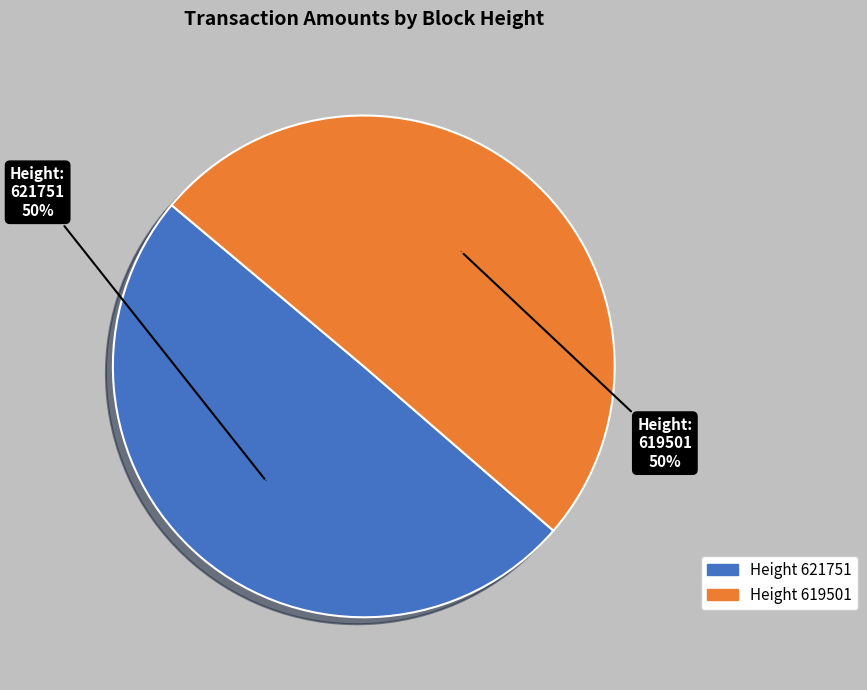

Which has a higher value, 619501 or 621751?

619501